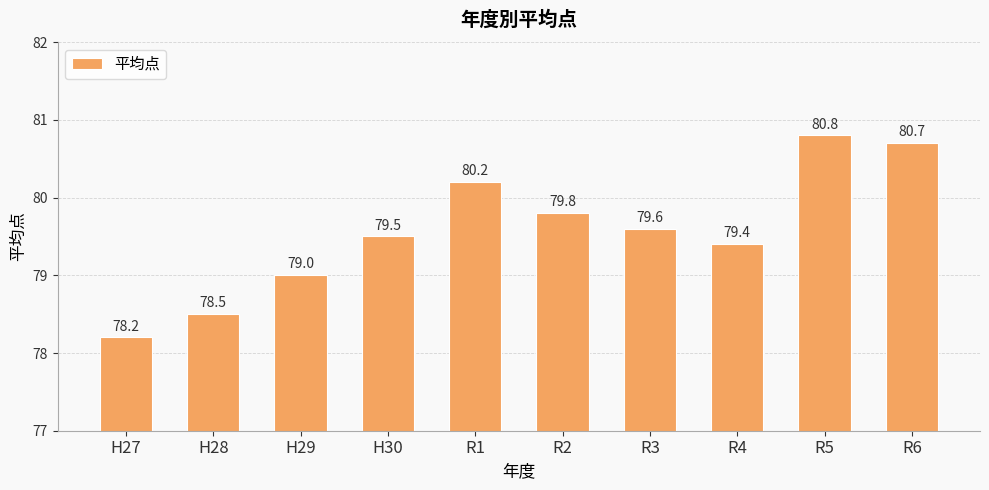

What is the maximum value shown in the chart?

80.8